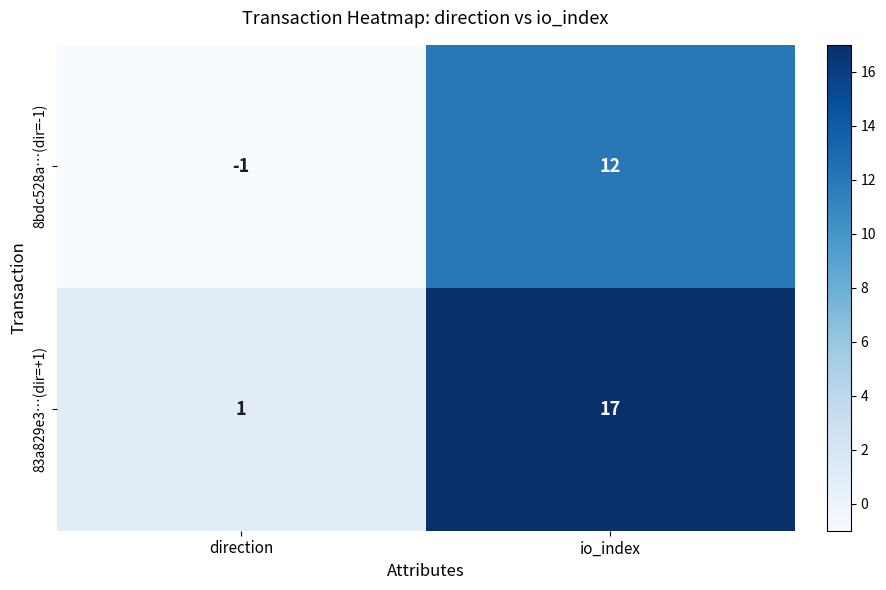

True or false: 83a829e3…(dir=+1) has a value of 17 at io_index.

True